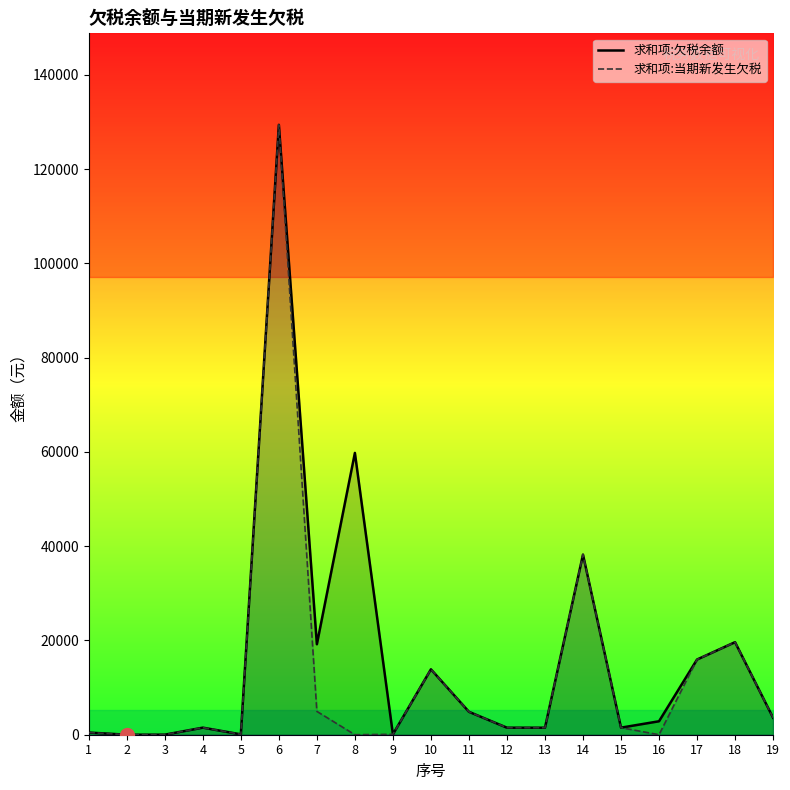

Which category has the highest value in the 求和项:当期新发生欠税 series?

6